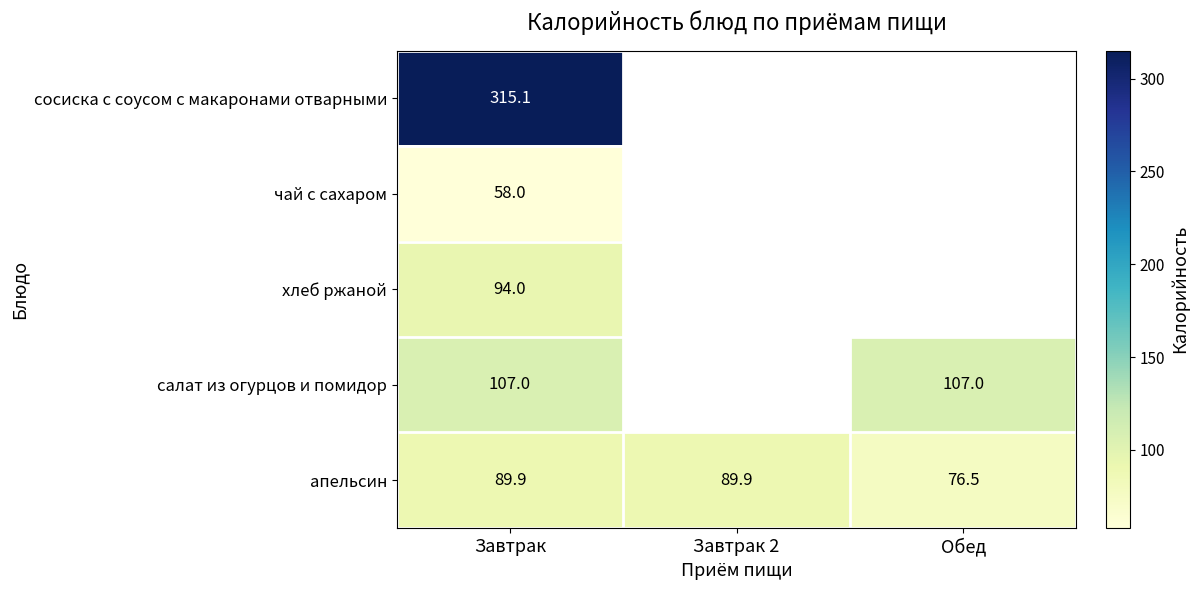

Rank the series at Завтрак from highest to lowest value.

сосиска с соусом с макаронами отварными, салат из огурцов и помидор, хлеб ржаной, апельсин, чай с сахаром